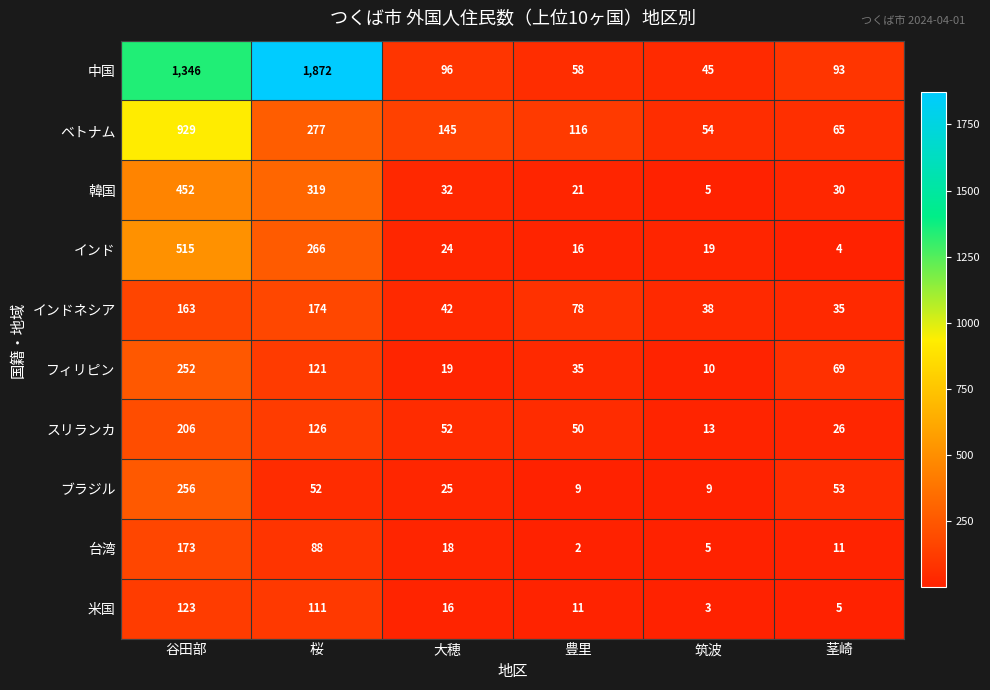

What is the difference between the highest and lowest values at 谷田部?

1223